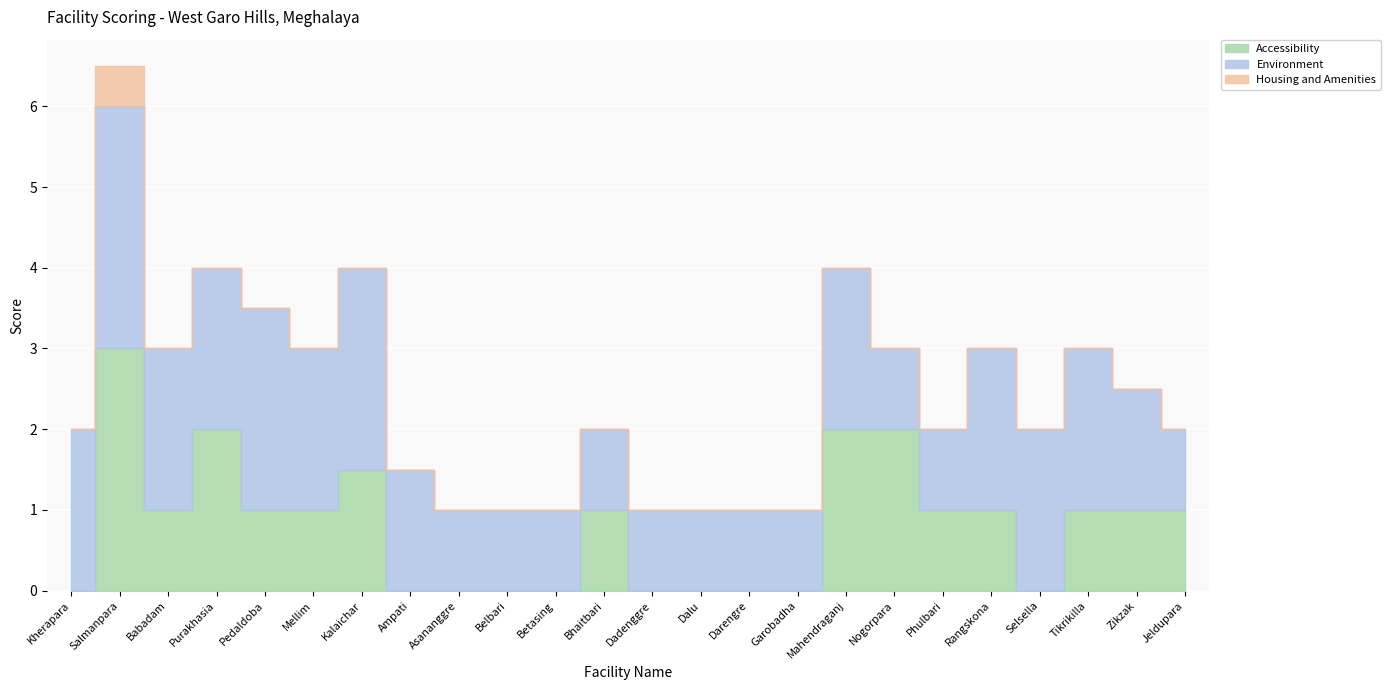

What is the label of the 6th point from the left?

Mellim